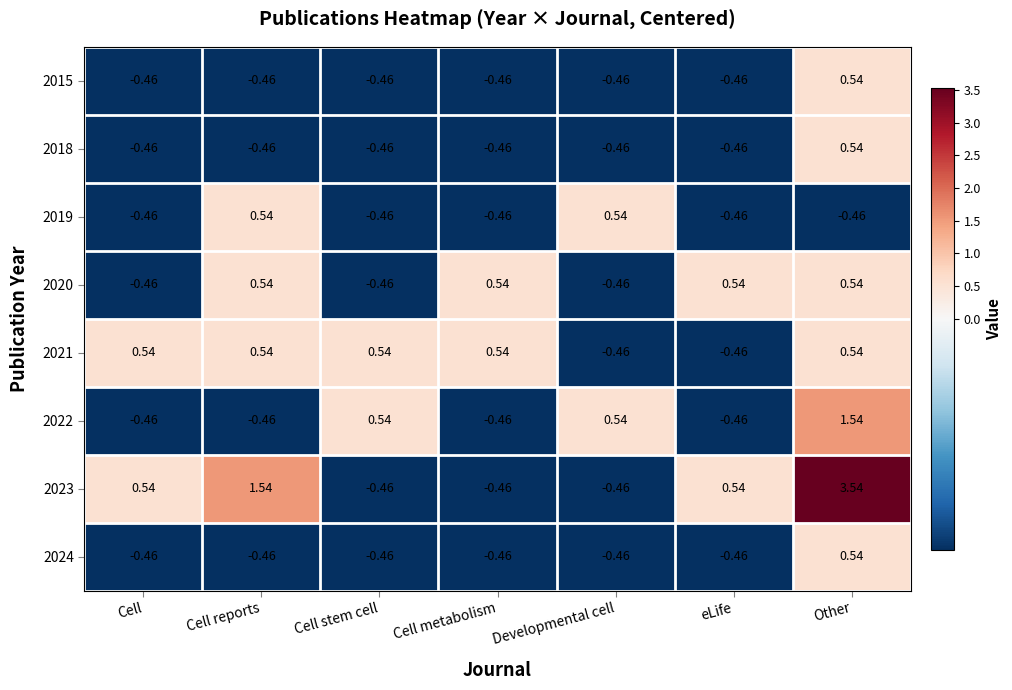

Which category has the highest value in the 2022 series?

Other